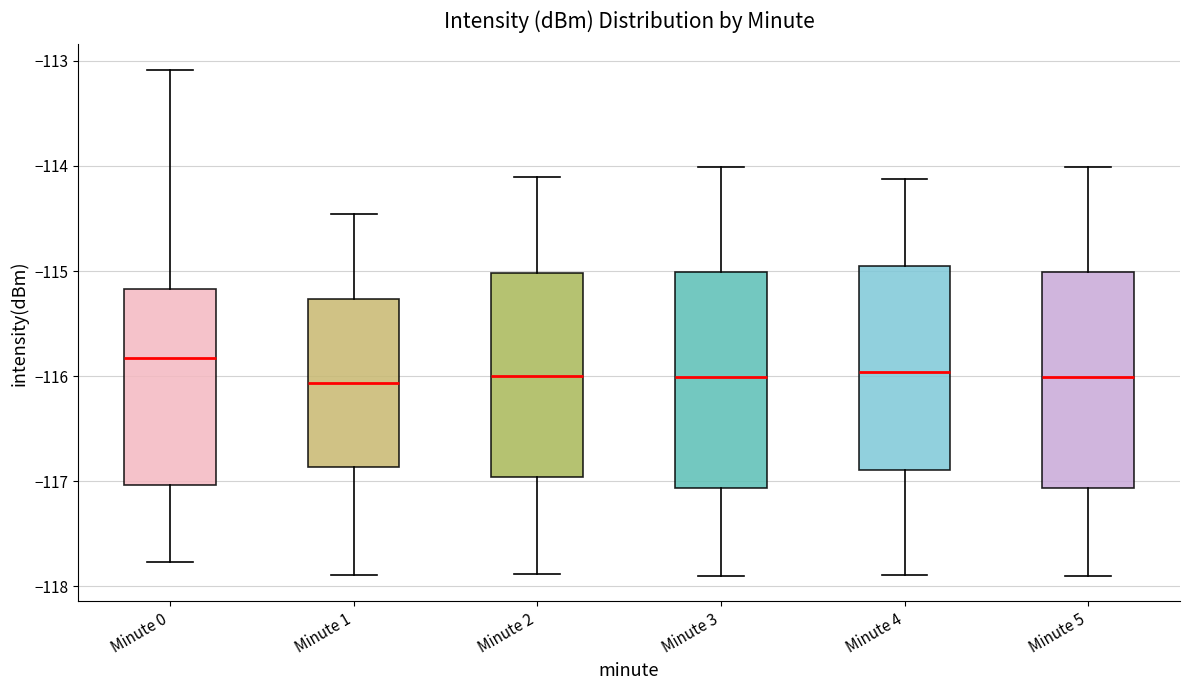

Which box has the highest median line?

Minute 0